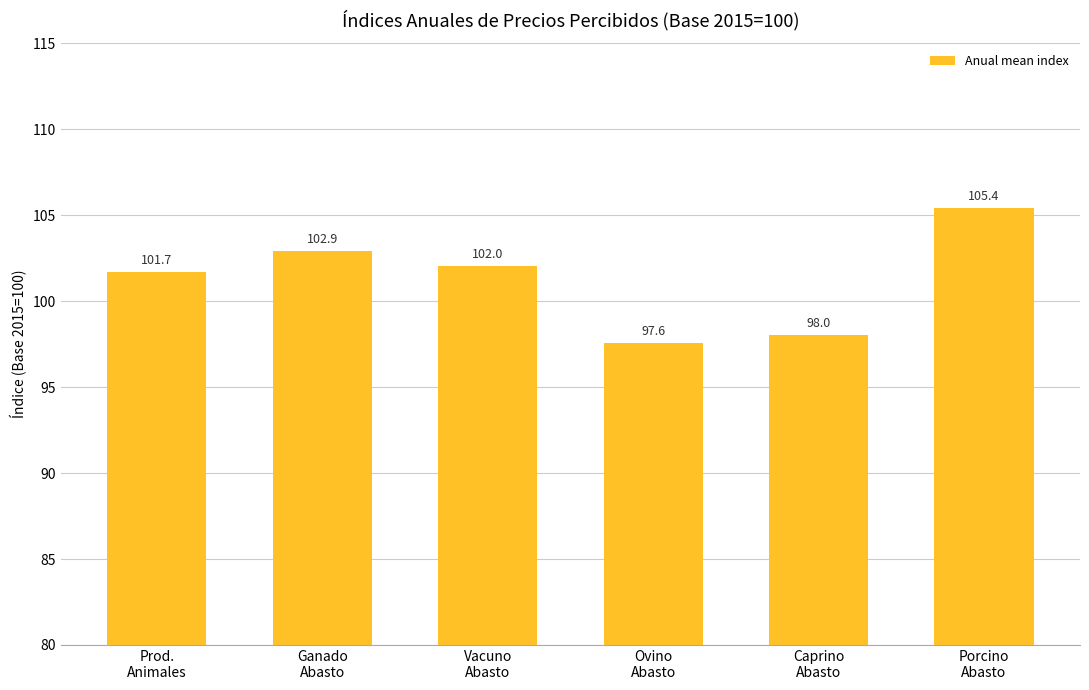

Reading left to right, what are all the values shown in this chart?

Prod.
Animales=101.7	Ganado
Abasto=102.9	Vacuno
Abasto=102.0	Ovino
Abasto=97.6	Caprino
Abasto=98.0	Porcino
Abasto=105.4